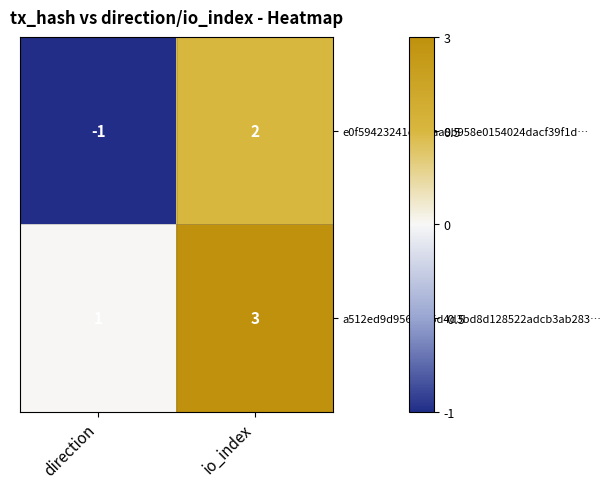

Reading left to right, list all the values displayed in this chart.

e0f59423241e53caa8b958e0154024dacf39f1d…: -1	2
a512ed9d956ee95d4d3bd8d128522adcb3ab283…: 1	3